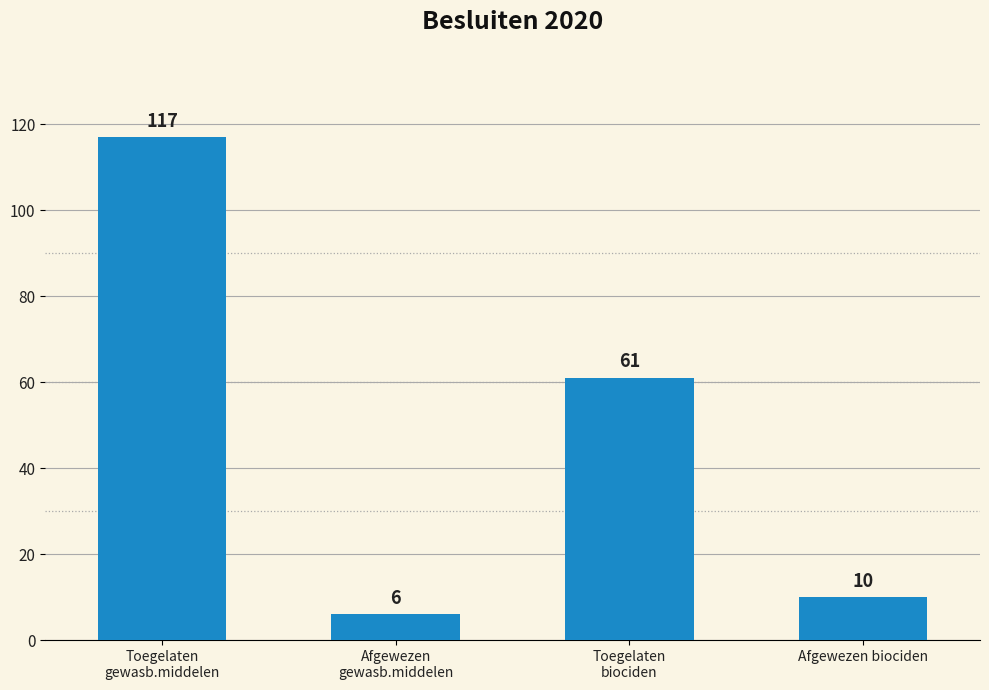

True or false: the data shows 117 at Toegelaten
gewasb.middelen.

True